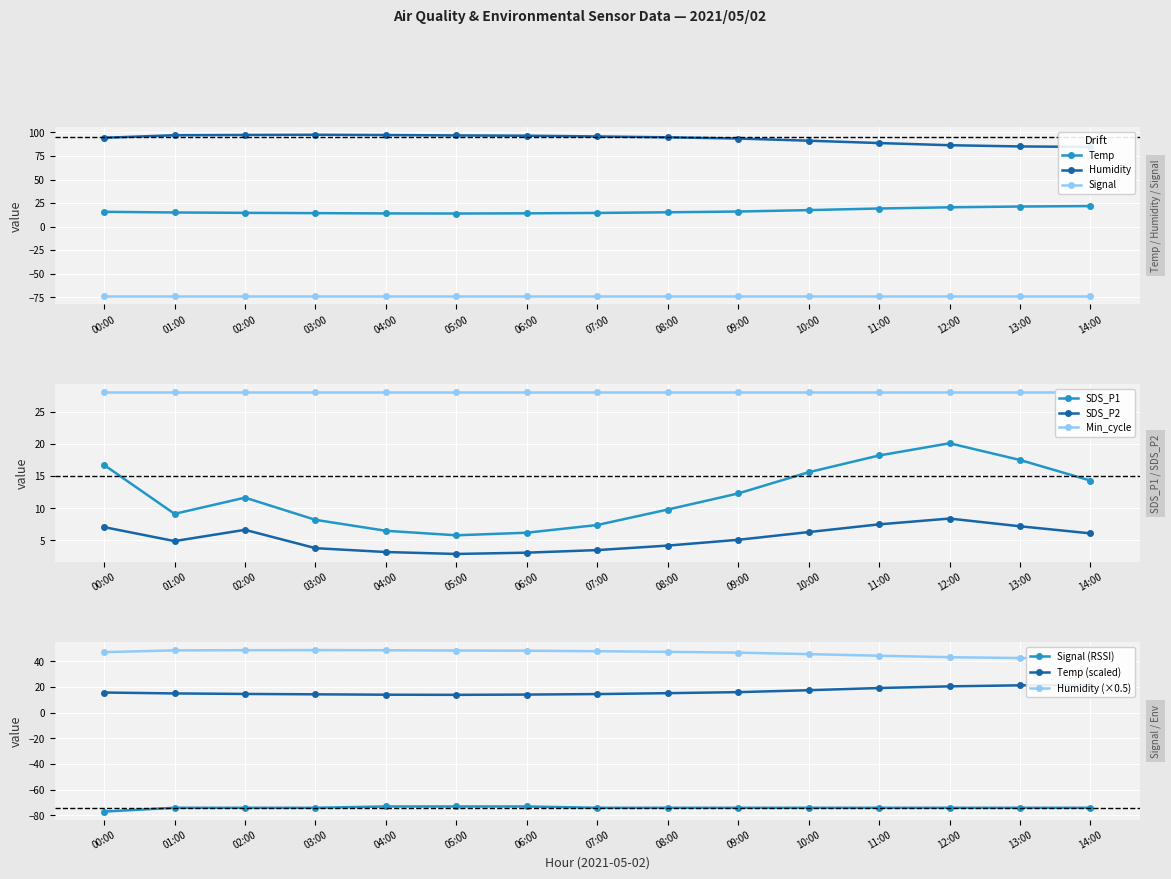

Where does the Signal series first go above -74?

04:00